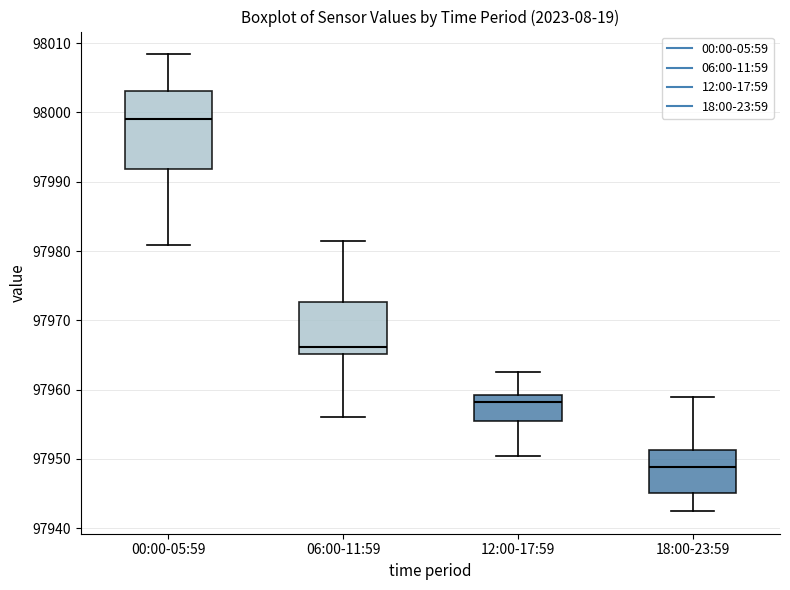

Reading left to right, read every box against the y-axis: the position of its median line, the range the box covers, and the ends of its whiskers. The values are not printed on the chart, so give them approximately, as read against the axis.

00:00-05:59: median 97999, box 97992 to 98003, whiskers 97981 to 98008
06:00-11:59: median 97966, box 97965 to 97973, whiskers 97956 to 97981
12:00-17:59: median 97958, box 97955 to 97959, whiskers 97950 to 97963
18:00-23:59: median 97949, box 97945 to 97951, whiskers 97943 to 97959